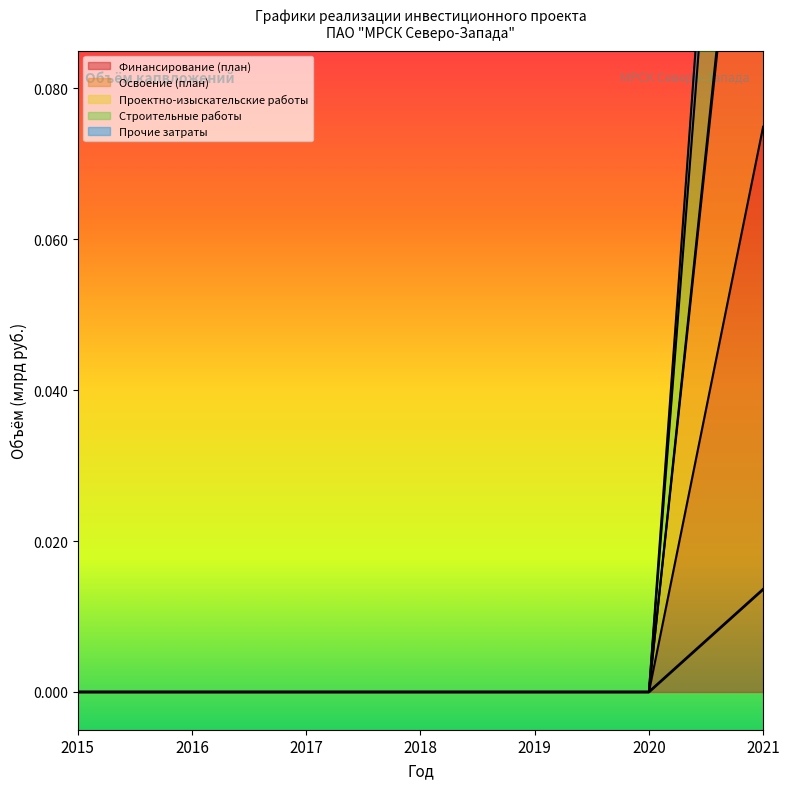

How many values in Освоение (план) are above zero?

1